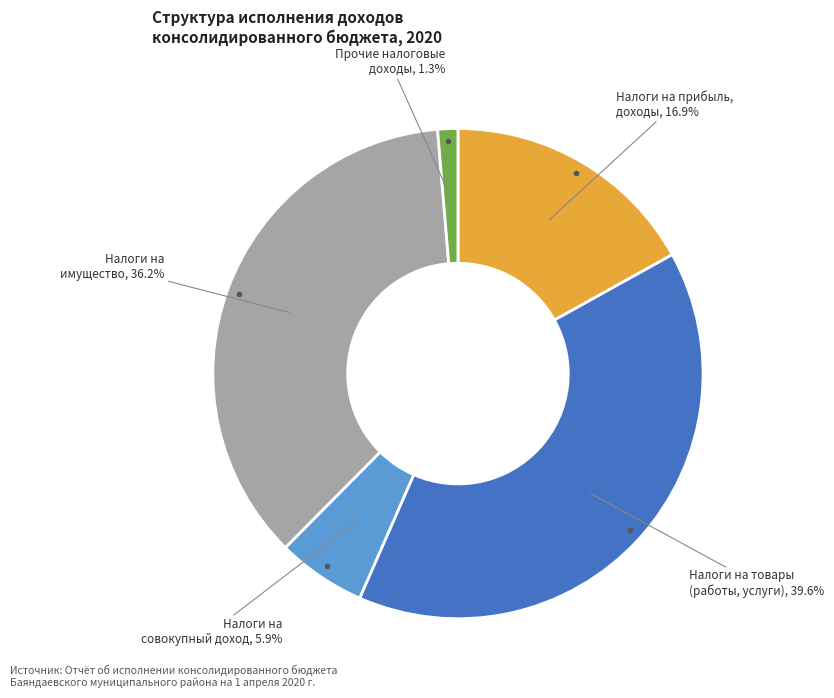

How many slices are in this pie chart?

5